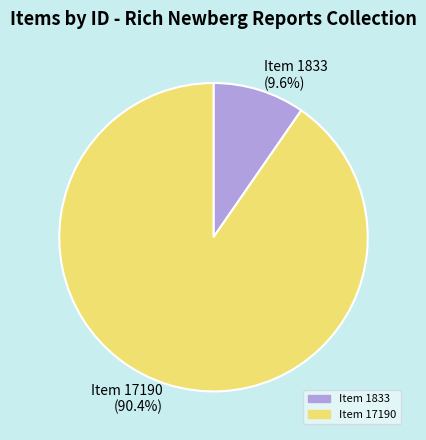

Do Item 1833 and Item 17190 together represent more than half of the pie?

Yes